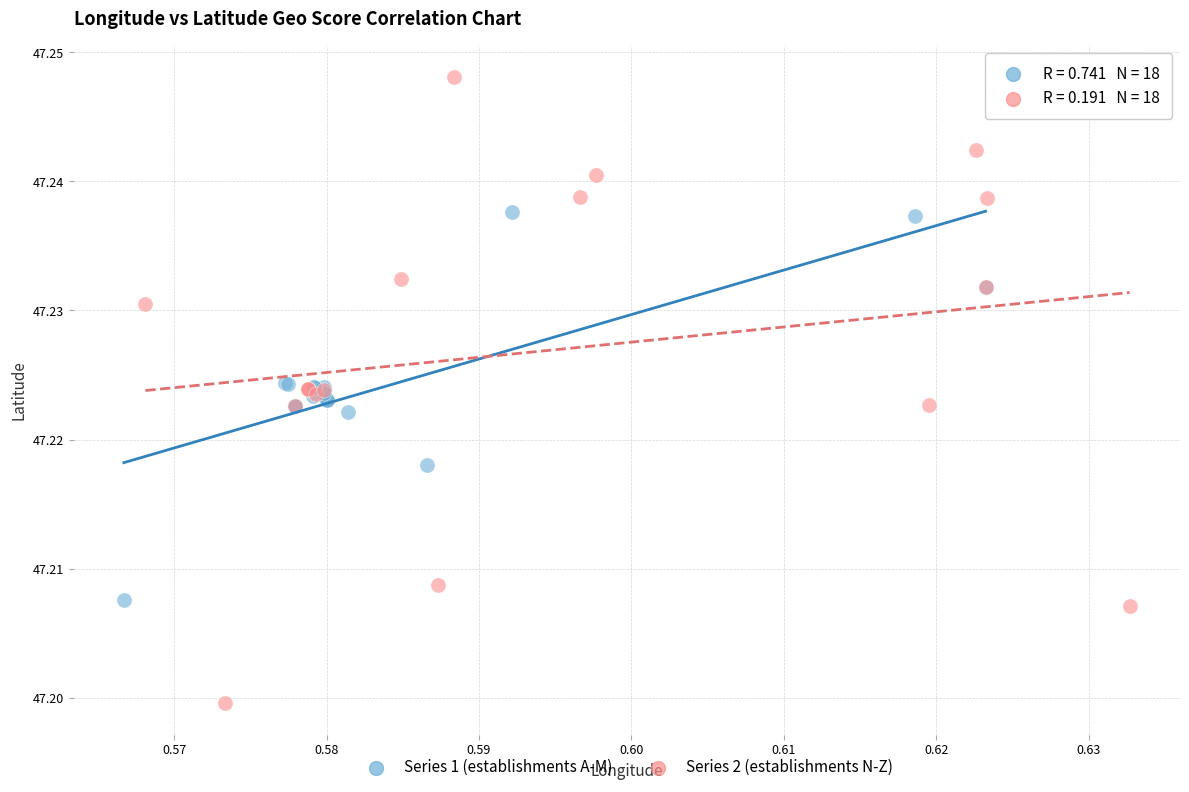

Which series reaches the maximum Y coordinate?

Series 2 (establishments N-Z)